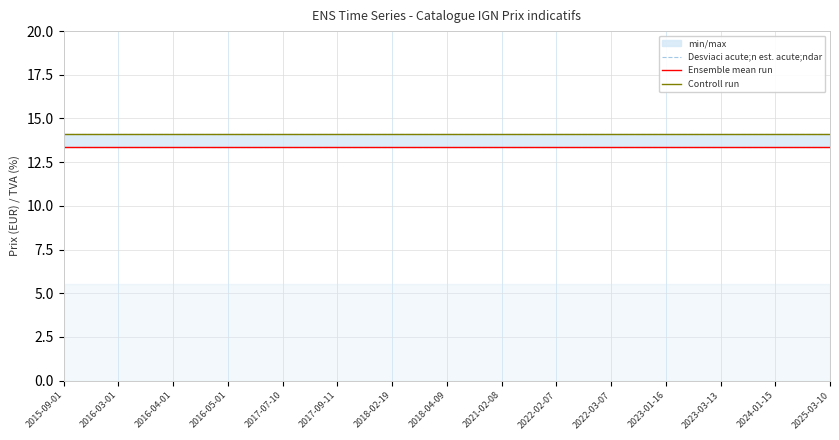

Which series changed the most between 2015-09-01 and 2016-03-01?

Desviaci acute;n est. acute;ndar